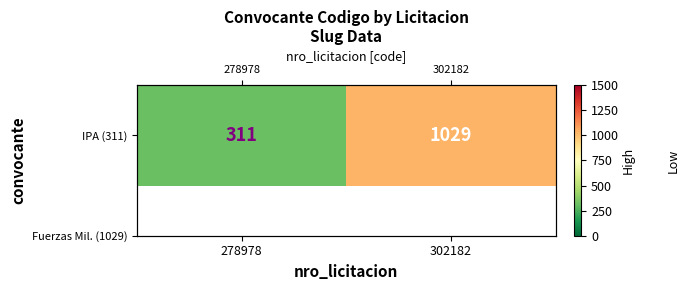

Read the value at 302182, to the nearest 100.

1000